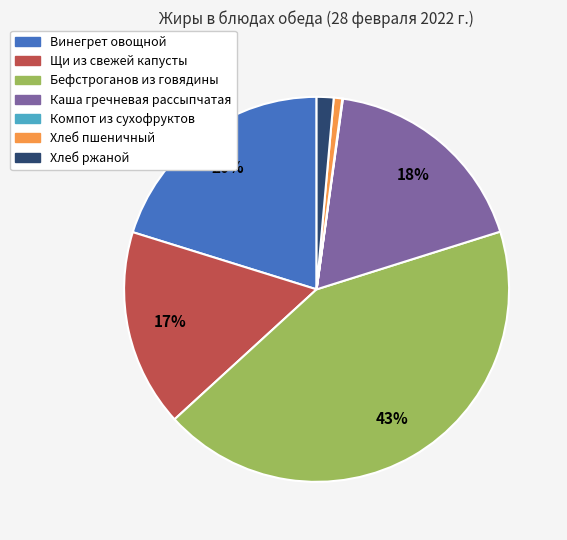

Is Хлеб пшеничный the majority of the pie?

No